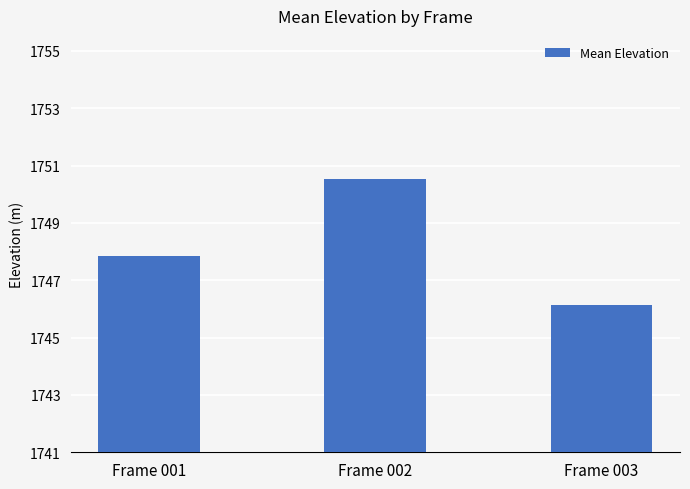

Where does the data first go above 1747?

Frame 001